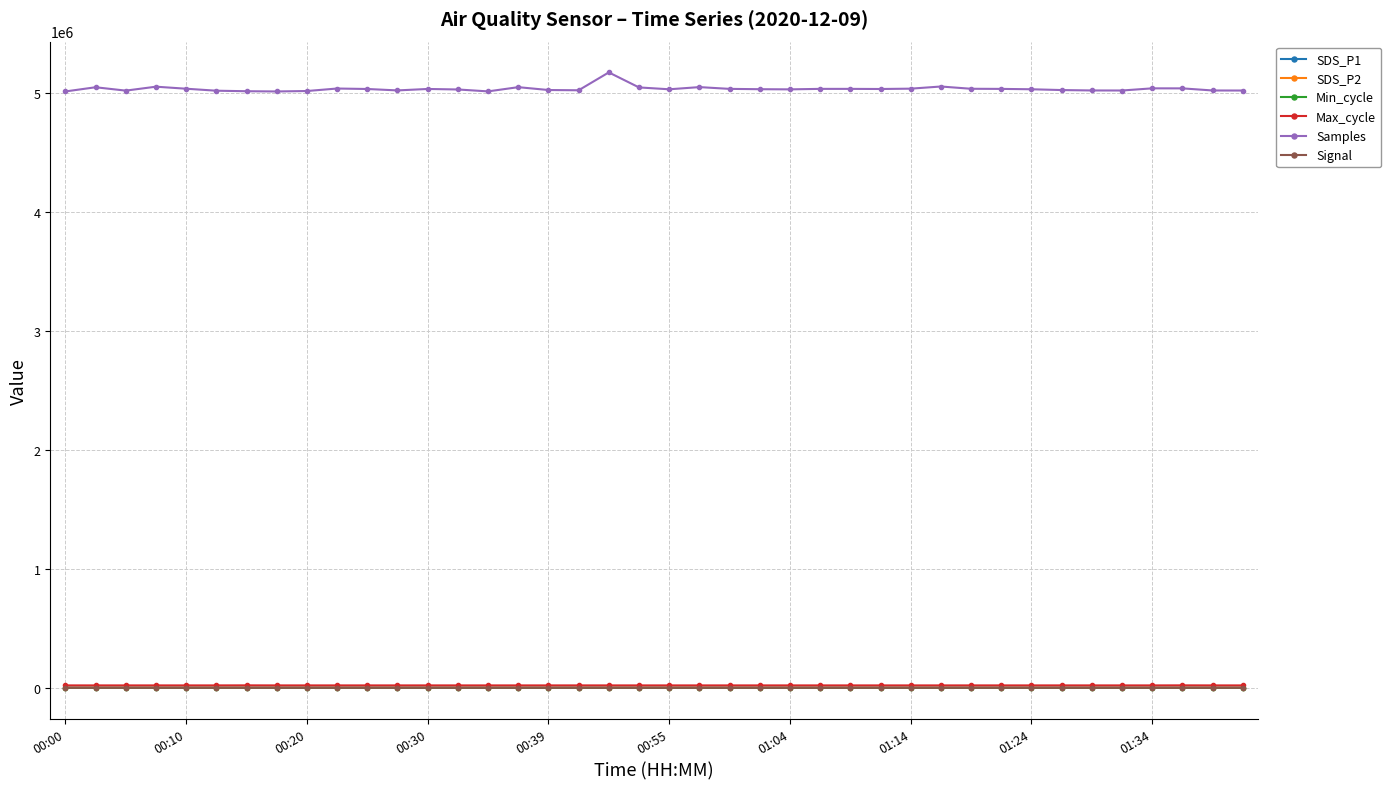

How many series are shown in this chart?

6